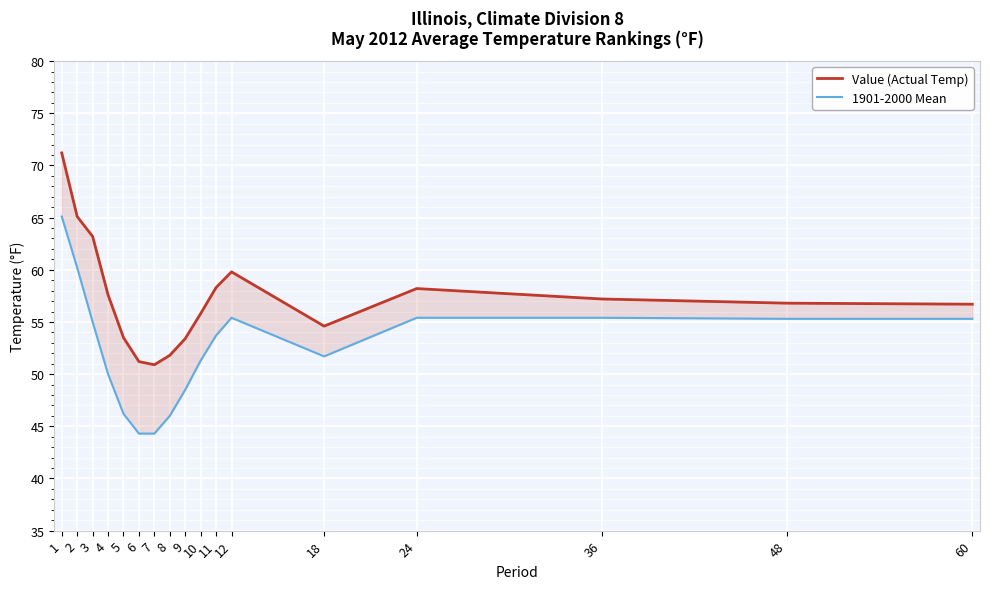

Which has a higher value, 6 or 1?

1